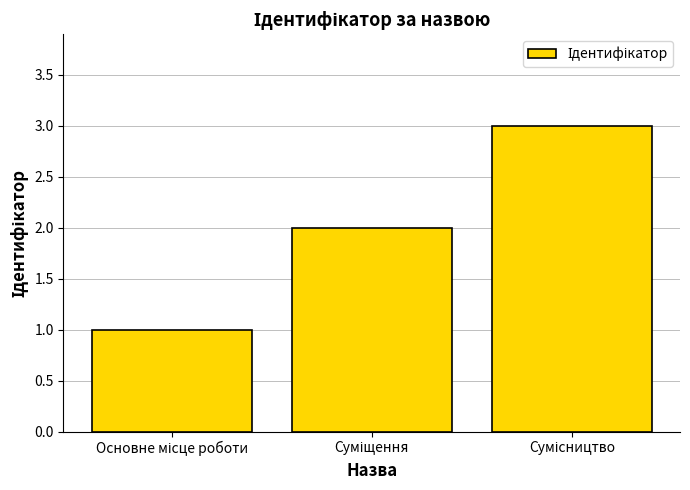

What is the maximum value shown in the chart?

3